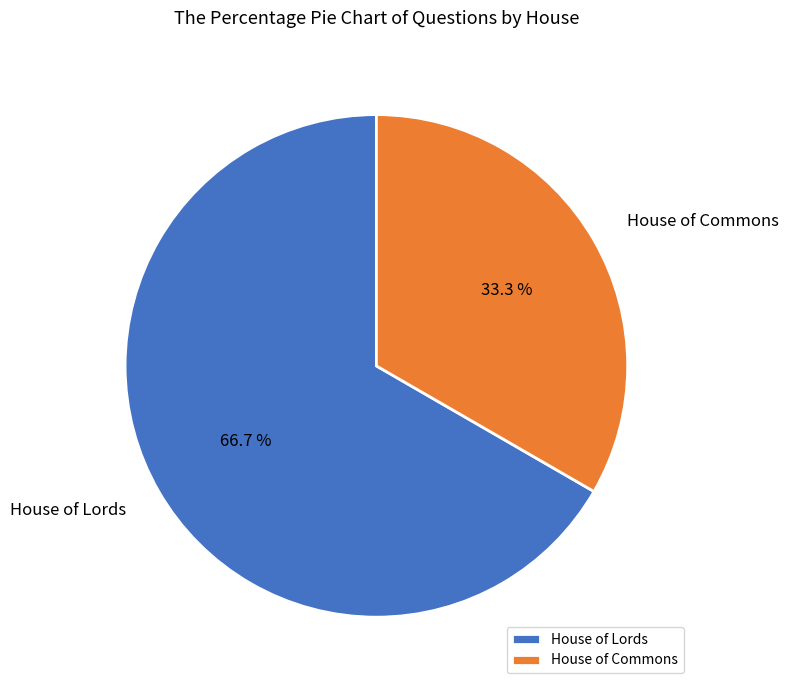

To the nearest percent, what is the difference between the largest and smallest slice percentages?

33%